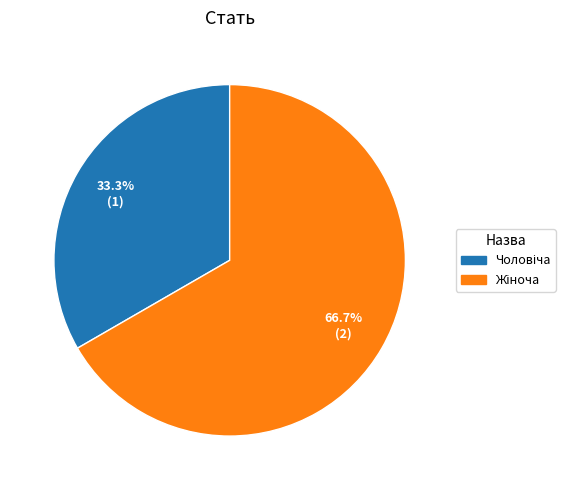

Does any single category account for the majority?

Yes